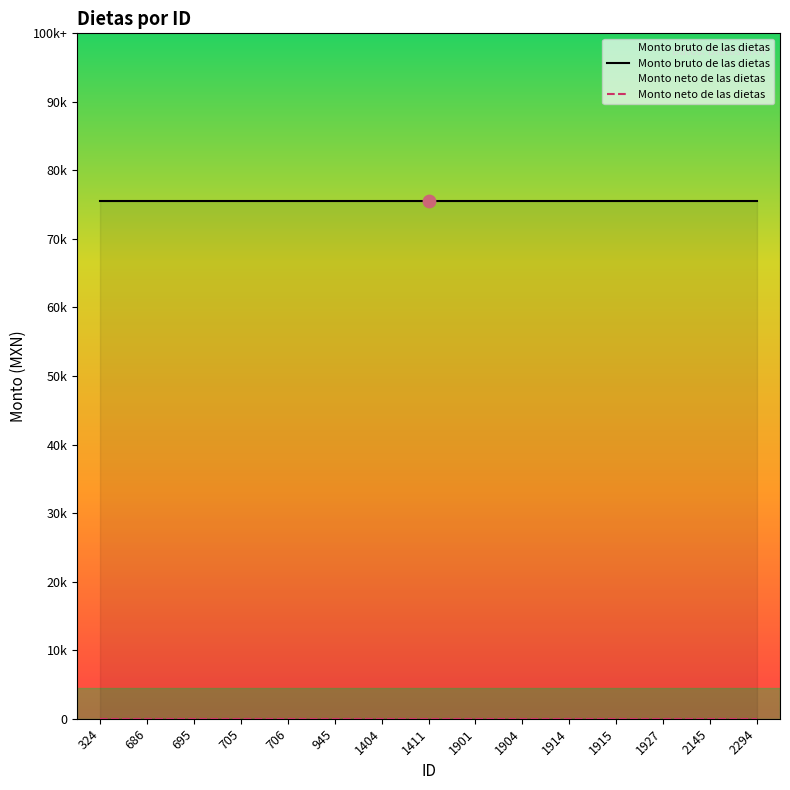

Is the value of Monto neto de las dietas at 1904 greater than the value of Monto bruto de las dietas at 2145?

No